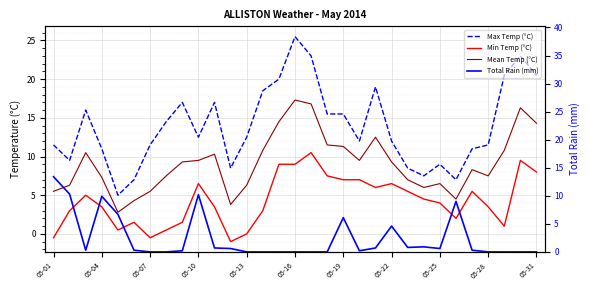

What is the greatest value displayed?

25.5